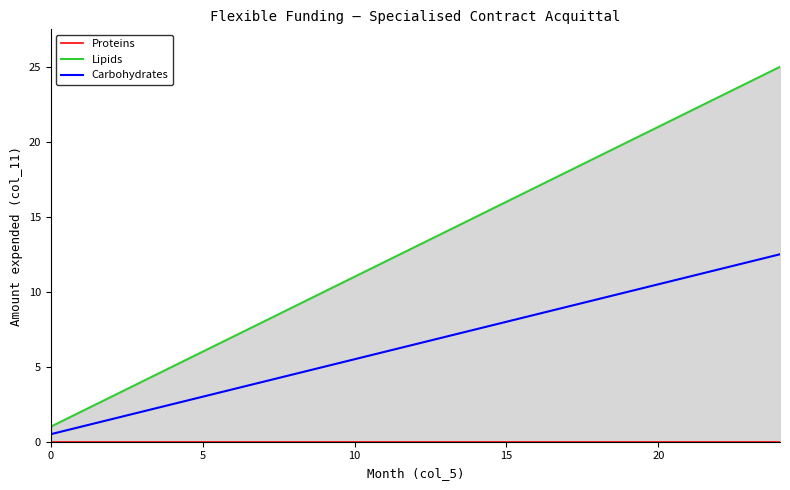

Which series changed the most between 8 and 13?

Lipids